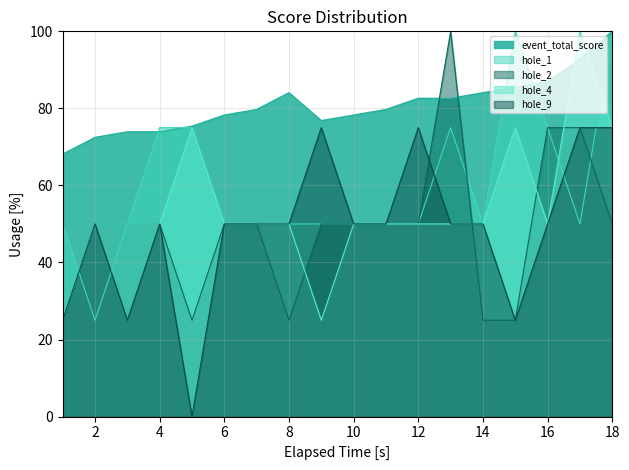

How many hole_2 values are between 25 and 50?

15